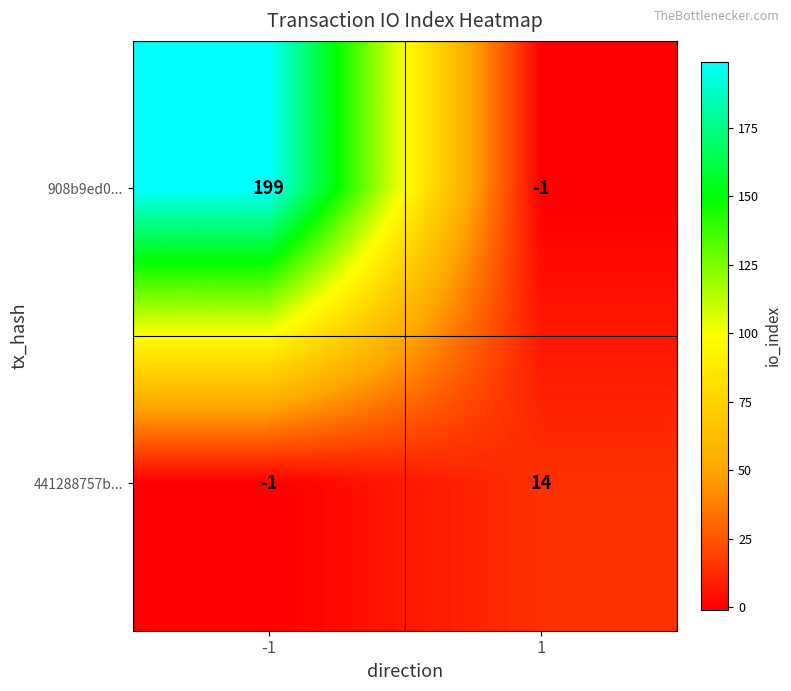

Between -1 and 1, which series saw the biggest shift?

908b9ed0...